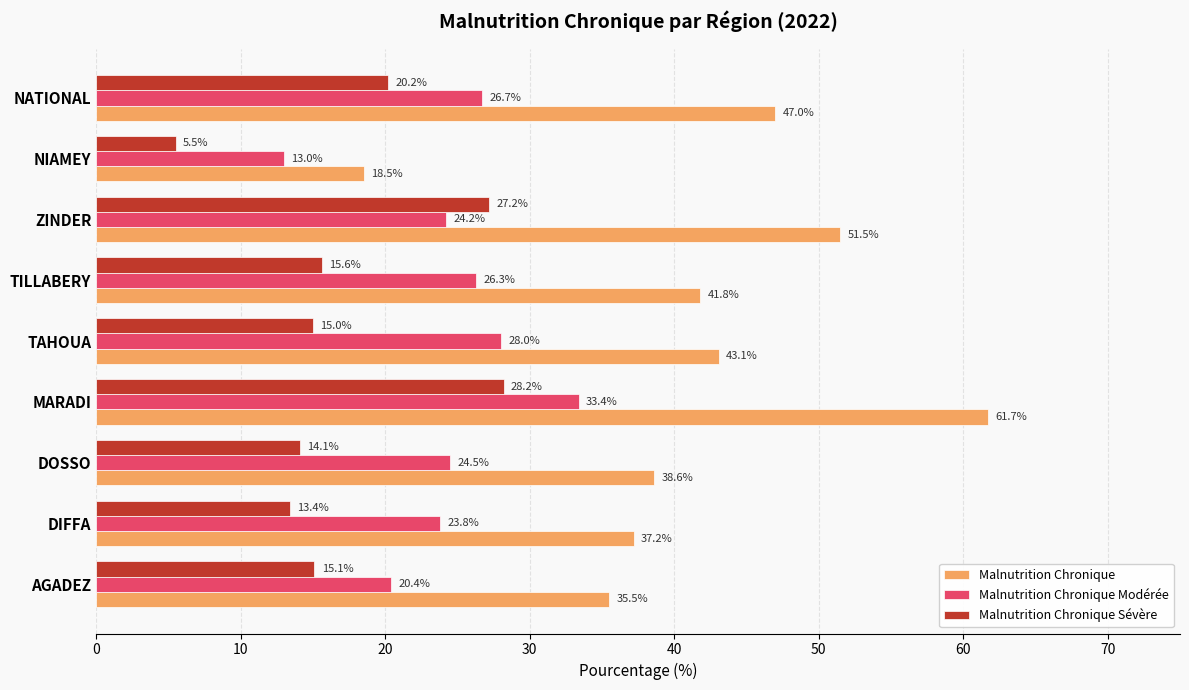

Which series has the largest range (max minus min)?

Malnutrition Chronique